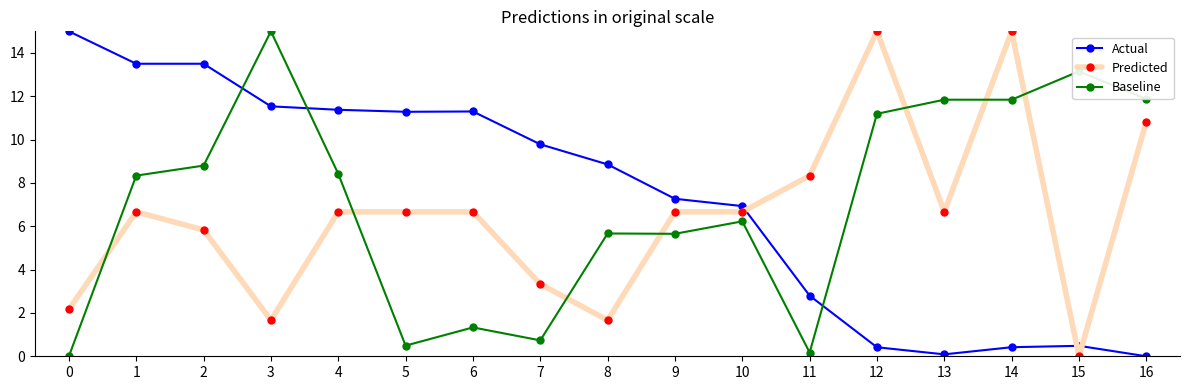

True or false: Baseline has more than 2 points higher than both neighbors.

True